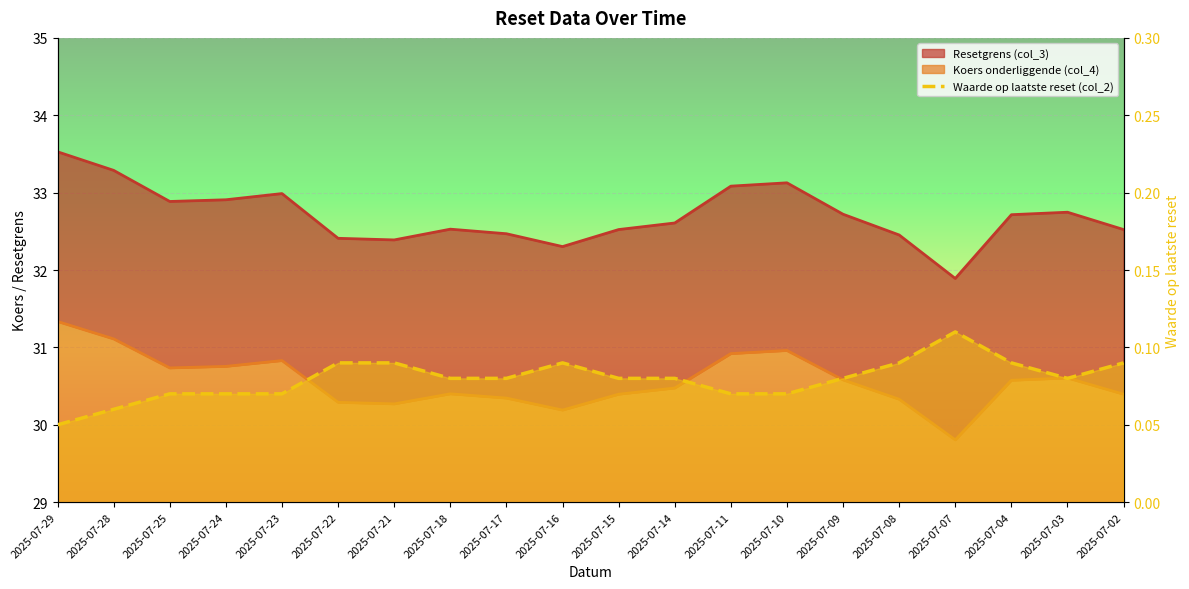

Reading right to left, what are all the values shown in this chart?

0.1	0.1	0.1	0.1	0.1	0.1	0.1	0.1	0.1	0.1	0.1	0.1	0.1	0.1	0.1	0.1	0.1	0.1	0.1	0.1